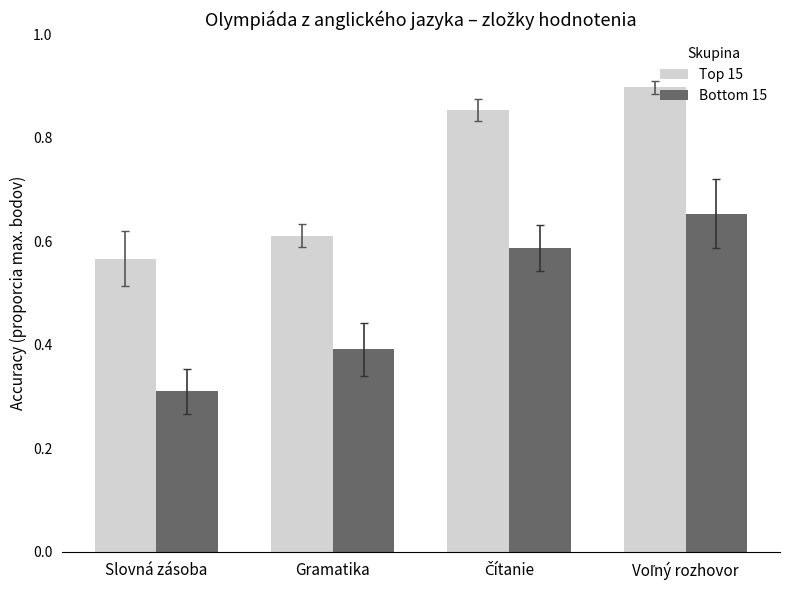

At which label does Bottom 15 reach its minimum?

Slovná zásoba